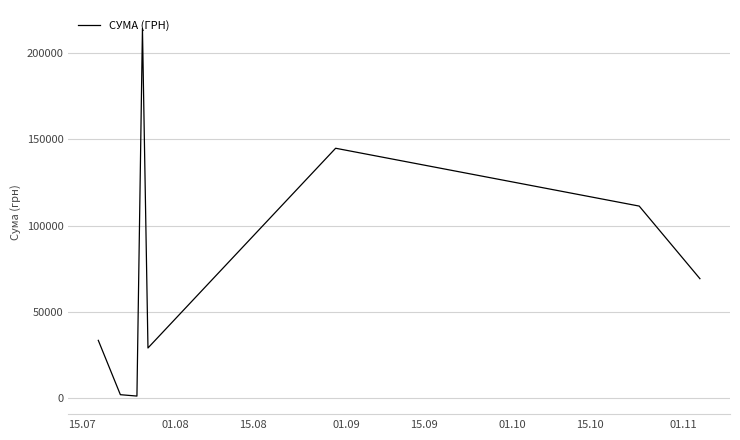

What is the sum of all values?

605602.1